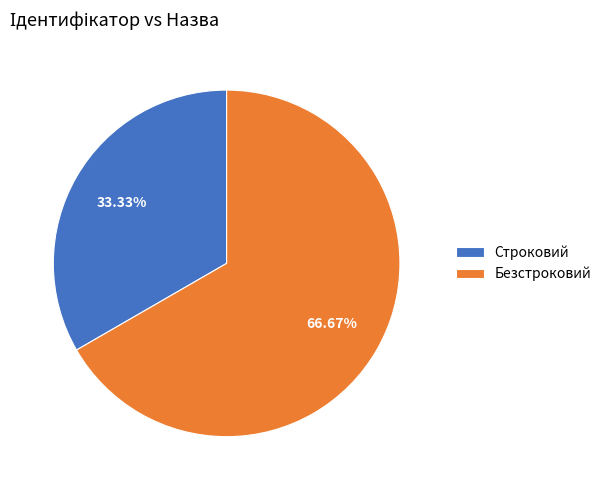

Which has a higher value, Строковий or Безстроковий?

Безстроковий